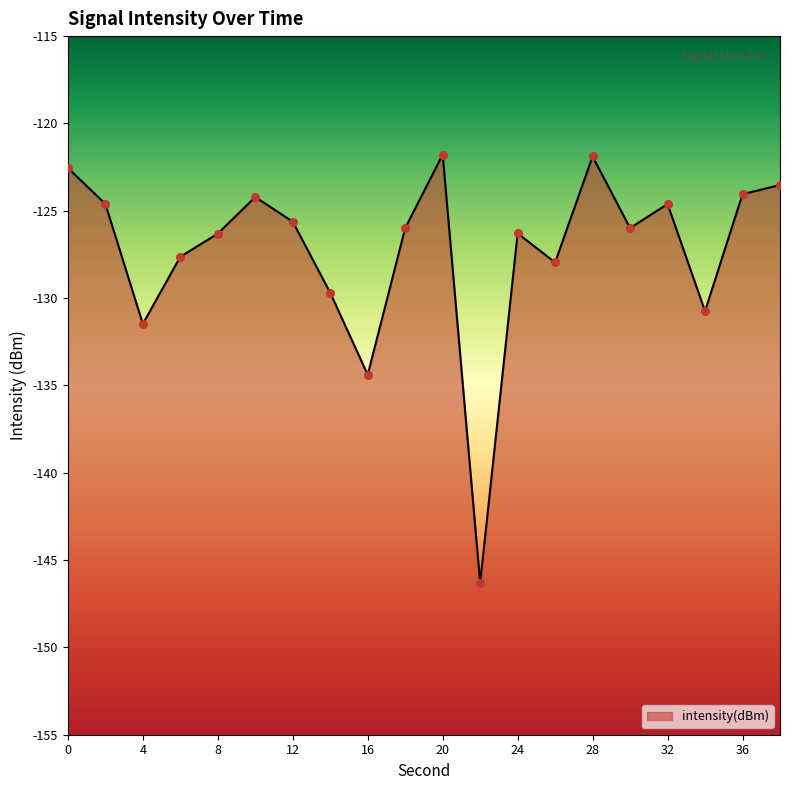

Which series reaches the minimum Y coordinate?

intensity